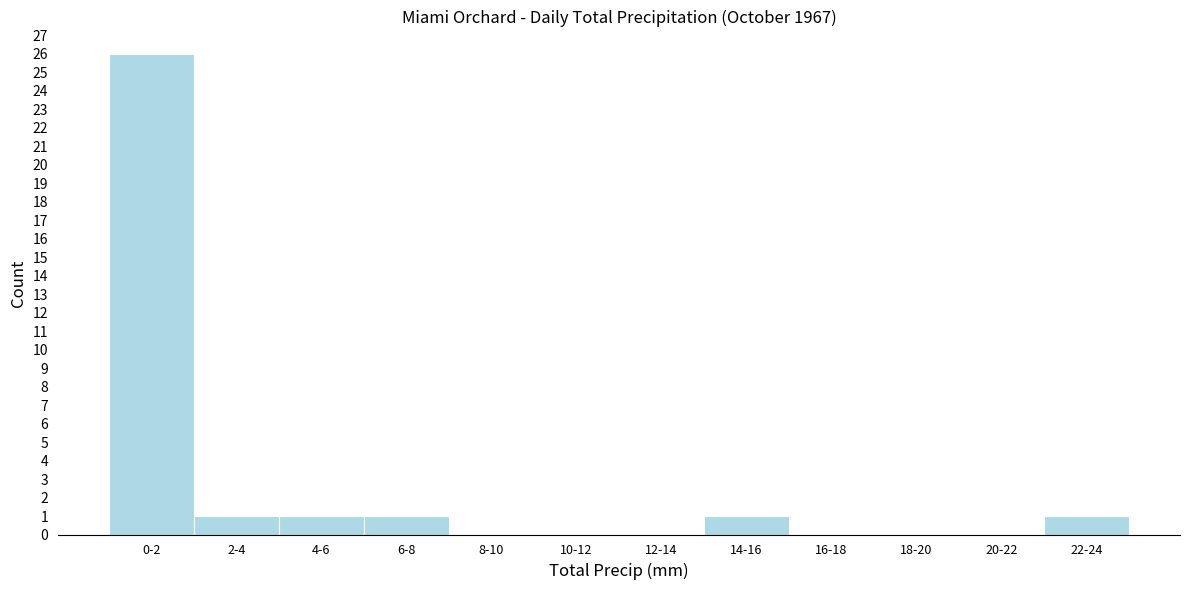

Reading left to right, extract all data points from this chart.

0-2=26	2-4=1	4-6=1	6-8=1	8-10=0	10-12=0	12-14=0	14-16=1	16-18=0	18-20=0	20-22=0	22-24=1